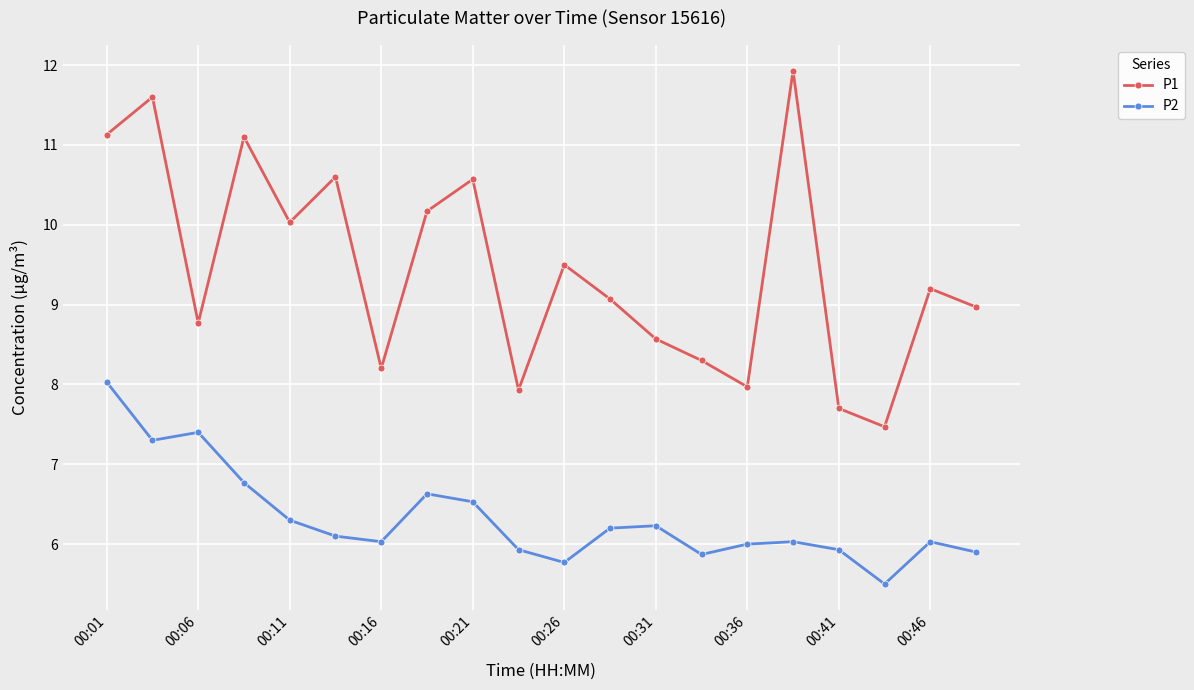

What is the minimum value shown in the chart?

5.5